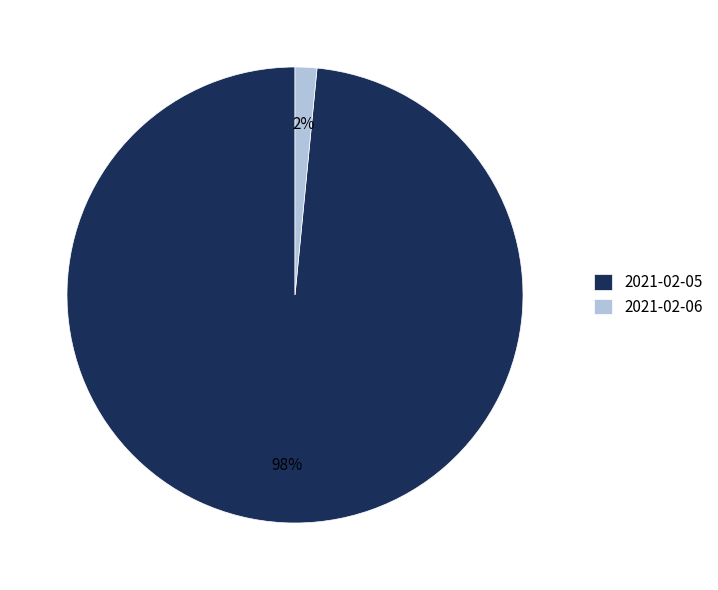

To the nearest percent, what is the combined percentage of 2021-02-06 and 2021-02-05?

100%